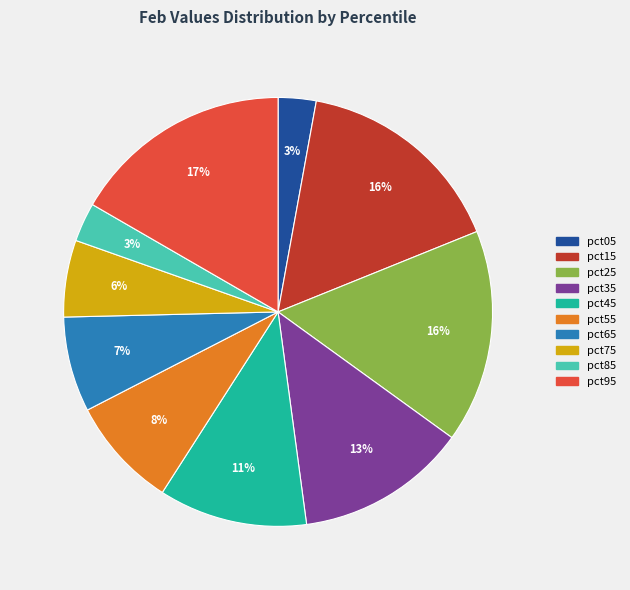

The pct65 slice represents 7% of the pie. True or false?

True